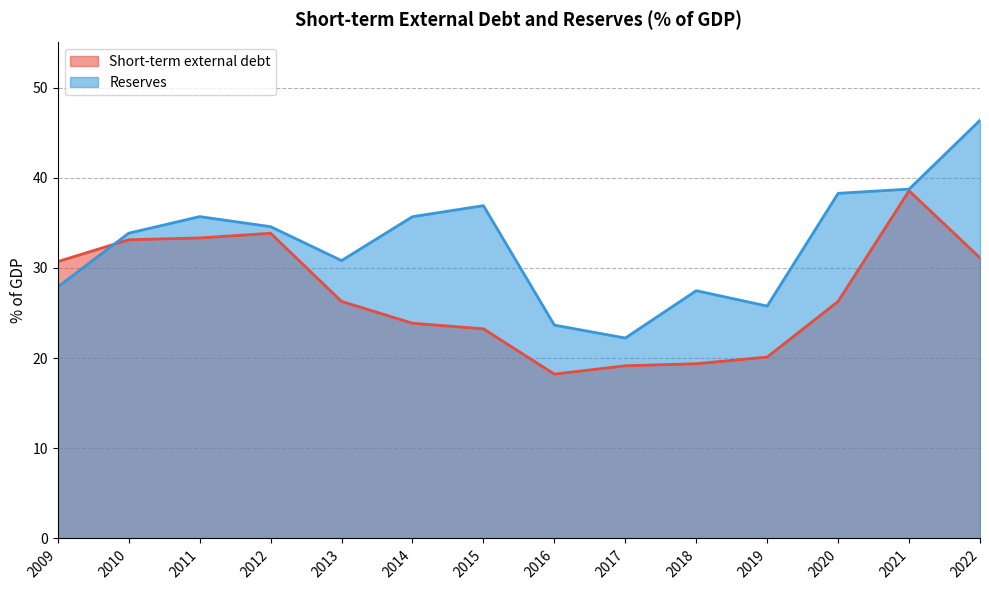

Where is the first local maximum for Short-term external debt?

2012